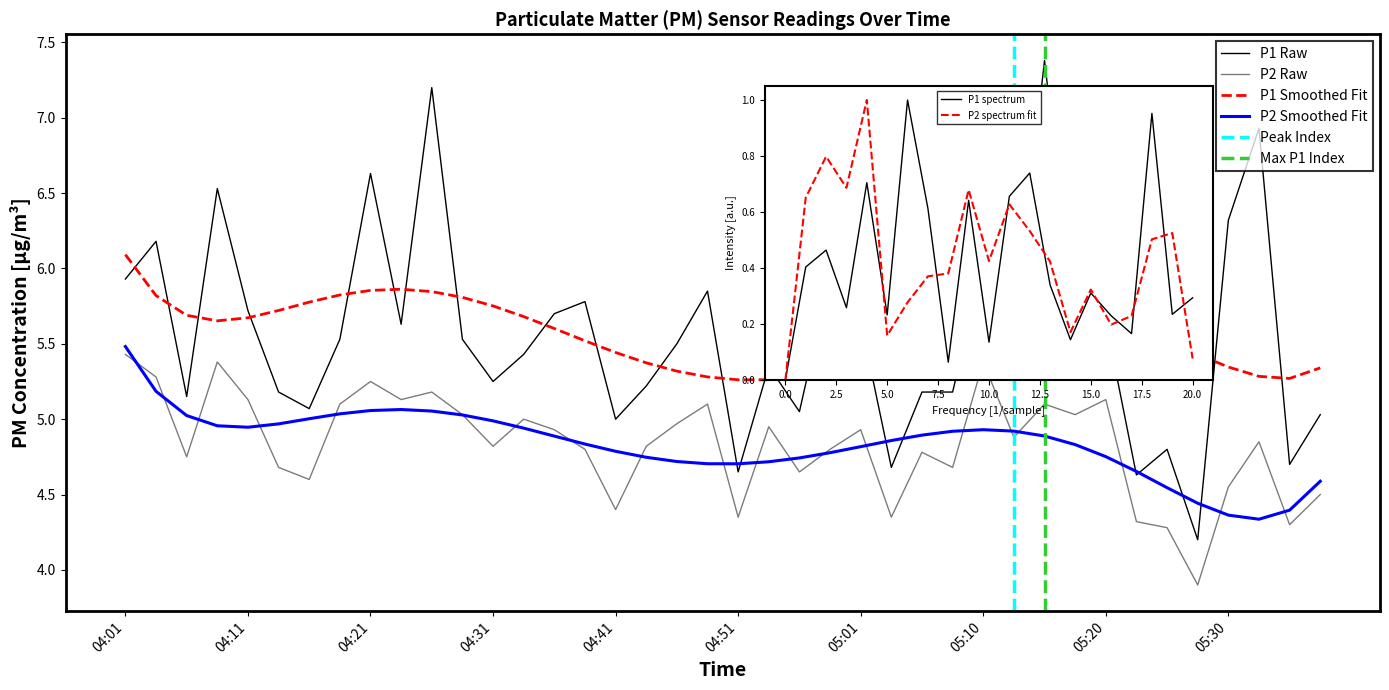

True or false: P2 and P1 intersect in this chart.

False